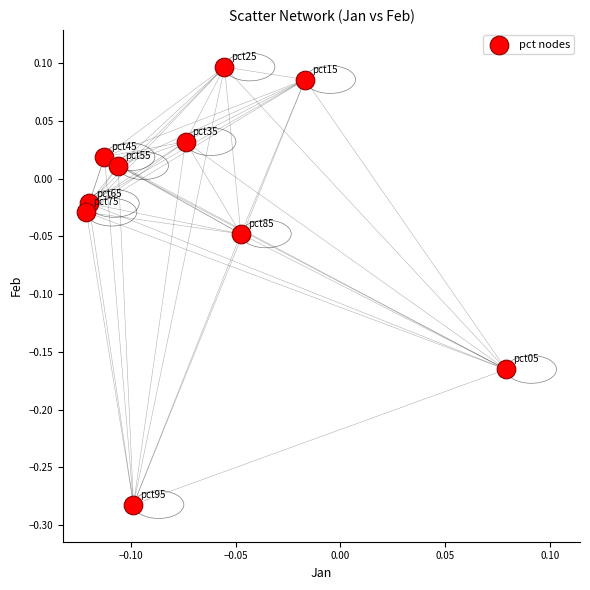

What is the range of Y values (max minus min)?

0.4